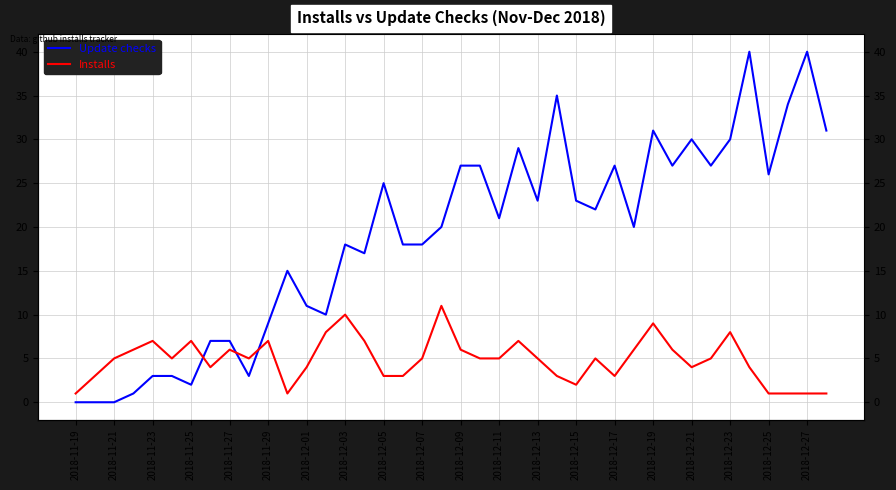

Does the chart have visible grid lines?

Yes